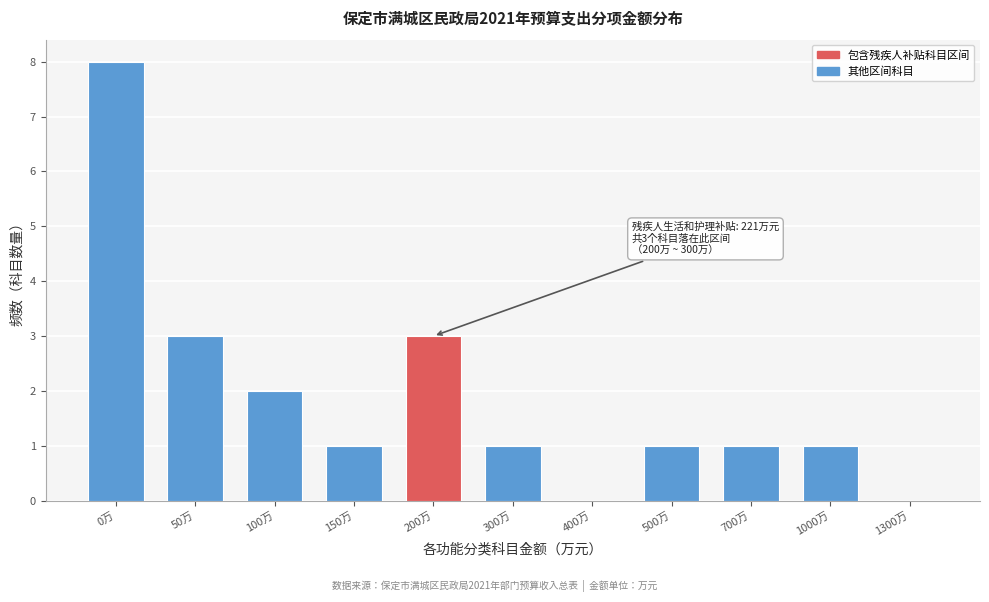

Reading left to right, transcribe all the data shown in this chart.

0万=8	50万=3	100万=2	150万=1	200万=3	300万=1	400万=0	500万=1	700万=1	1000万=1	1300万=0